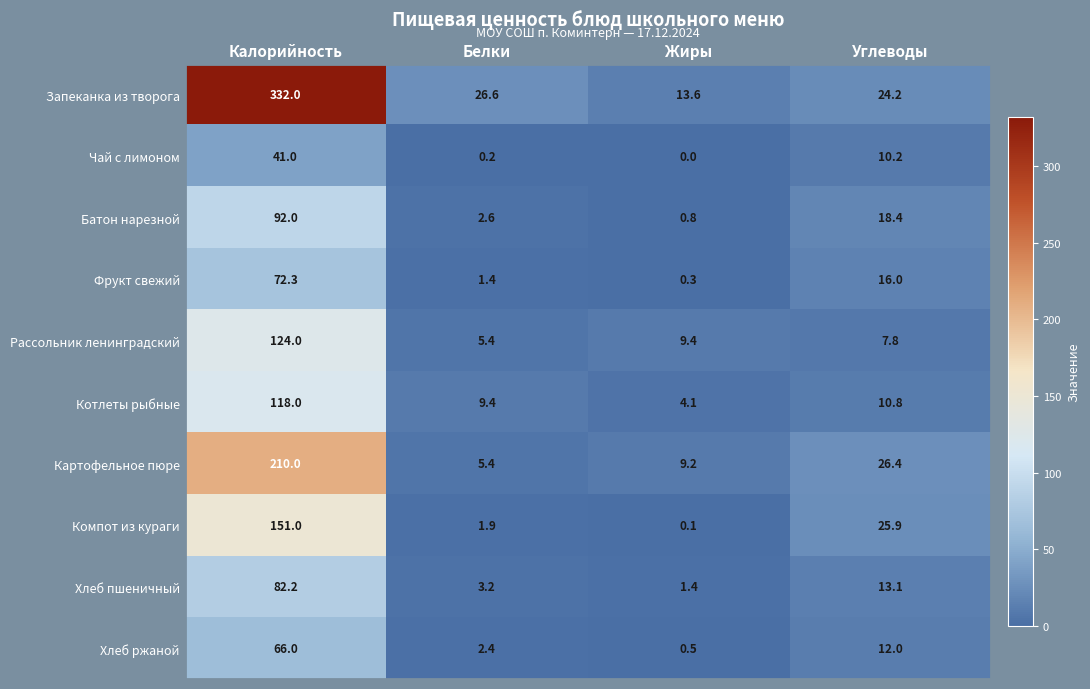

What is the sum of the Компот из кураги values at Углеводы and Белки?

27.8